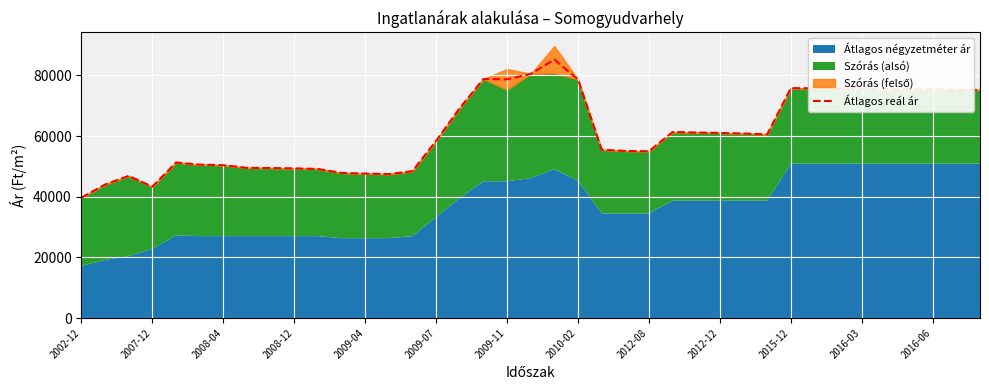

Which category has the lowest value in the Átlagos reál ár series?

2002-12